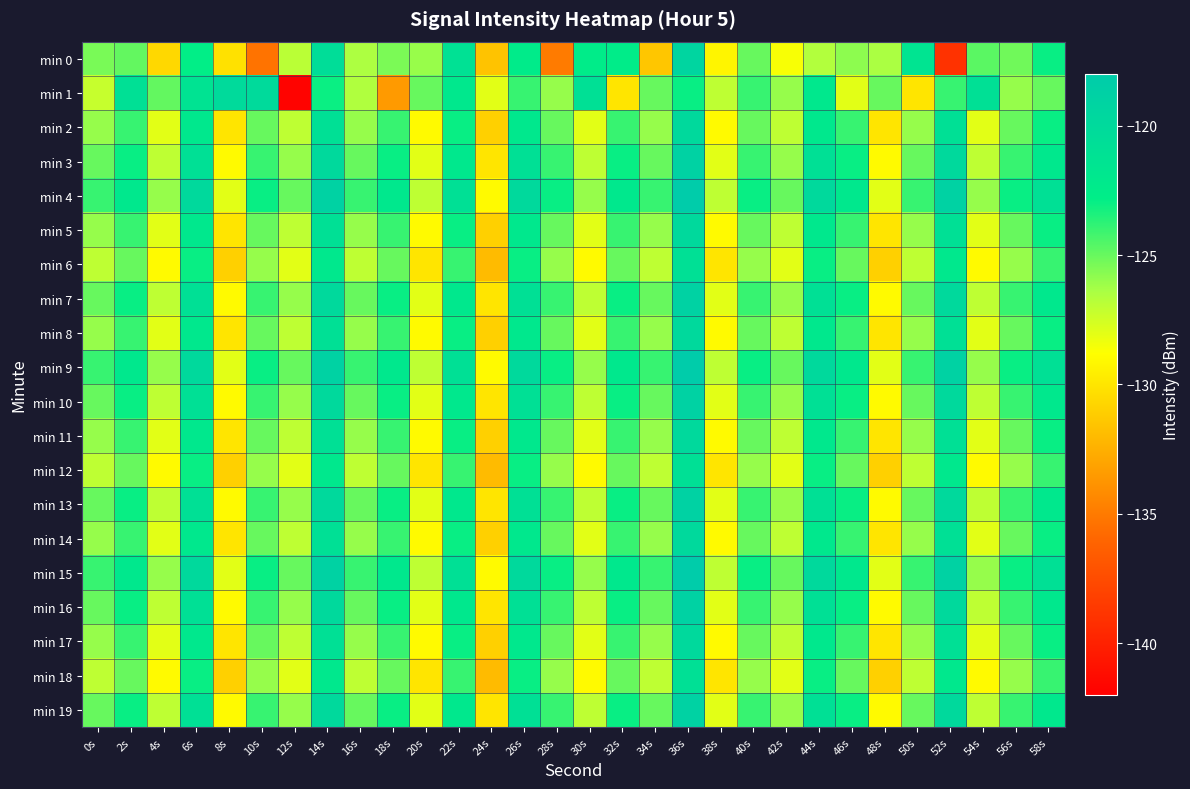

Which category has the lowest value across all series?

12s